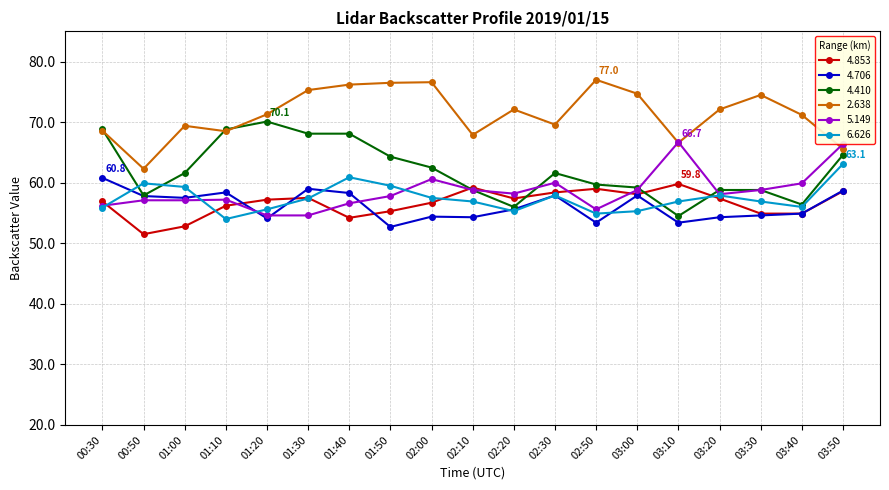

Rank the series by their maximum value, from highest to lowest.

2.638, 4.410, 5.149, 6.626, 4.706, 4.853